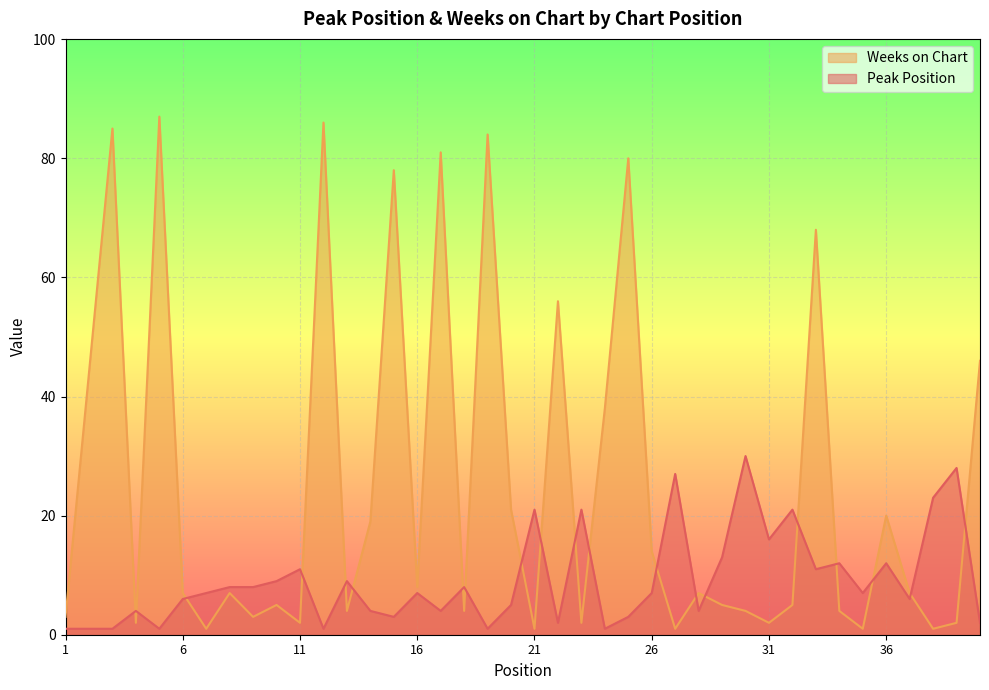

What is the value of the Peak Position point at the 29th from the left?

13